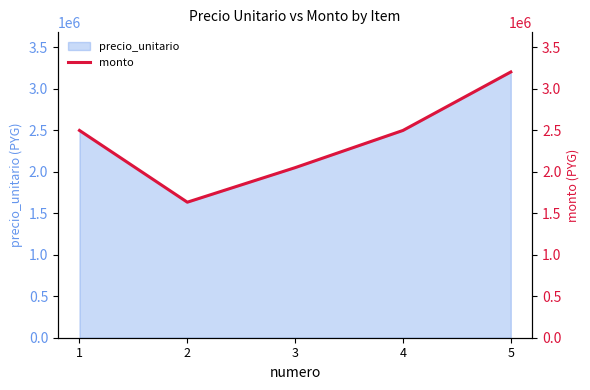

What is the sum of the values at 2 and 5?

4832000